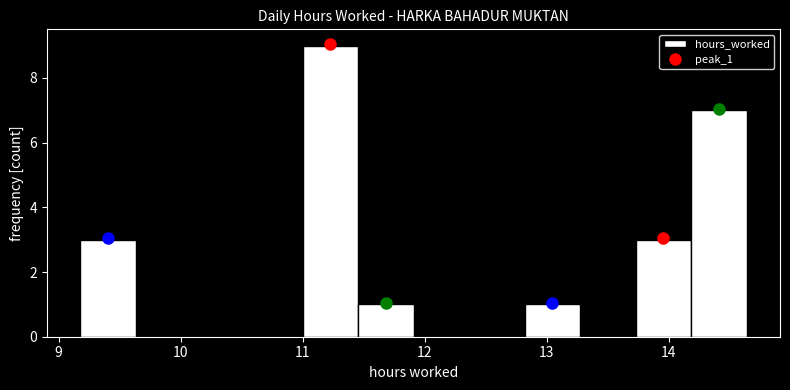

Reading left to right, transcribe this chart: for each bar, give the range it covers on the x-axis and its height. Neither the bar edges nor the heights are printed on the chart, so give them approximately, as read against the axes.

9.2 to 9.6: 3
9.6 to 10.1: 0
10.1 to 10.5: 0
10.5 to 11.0: 0
11.0 to 11.5: 9
11.5 to 11.9: 1
11.9 to 12.4: 0
12.4 to 12.8: 0
12.8 to 13.3: 1
13.3 to 13.7: 0
13.7 to 14.2: 3
14.2 to 14.6: 7